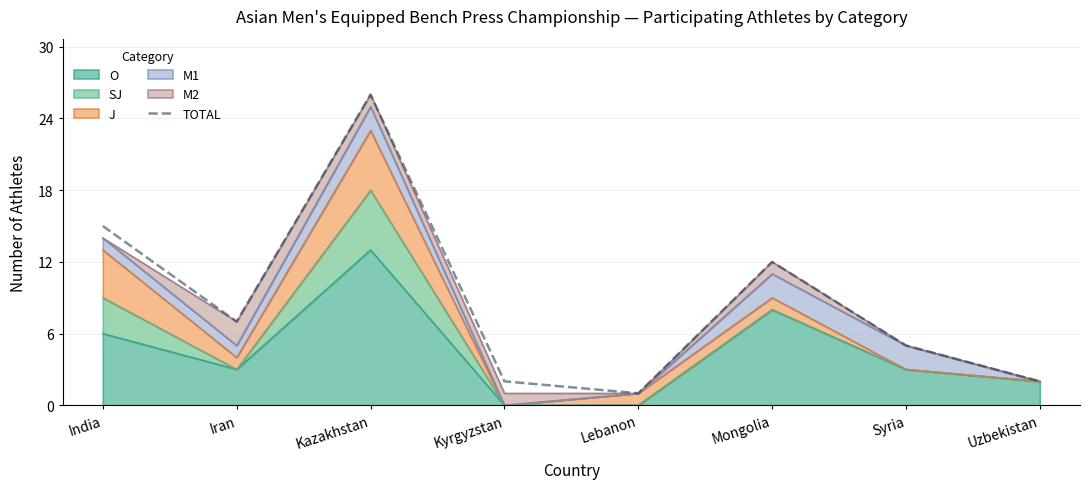

List the labels in order of value, smallest first.

Lebanon, Kyrgyzstan, Uzbekistan, Syria, Iran, Mongolia, India, Kazakhstan